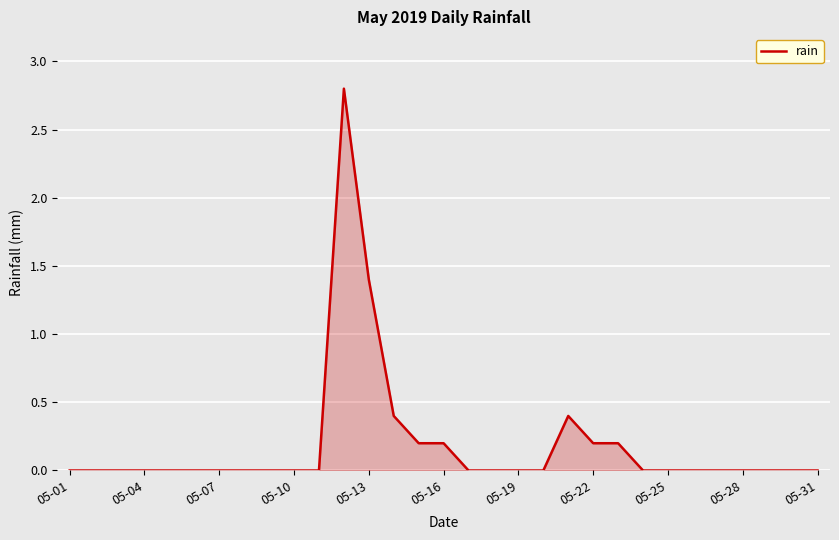

What is the greatest value displayed?

2.8